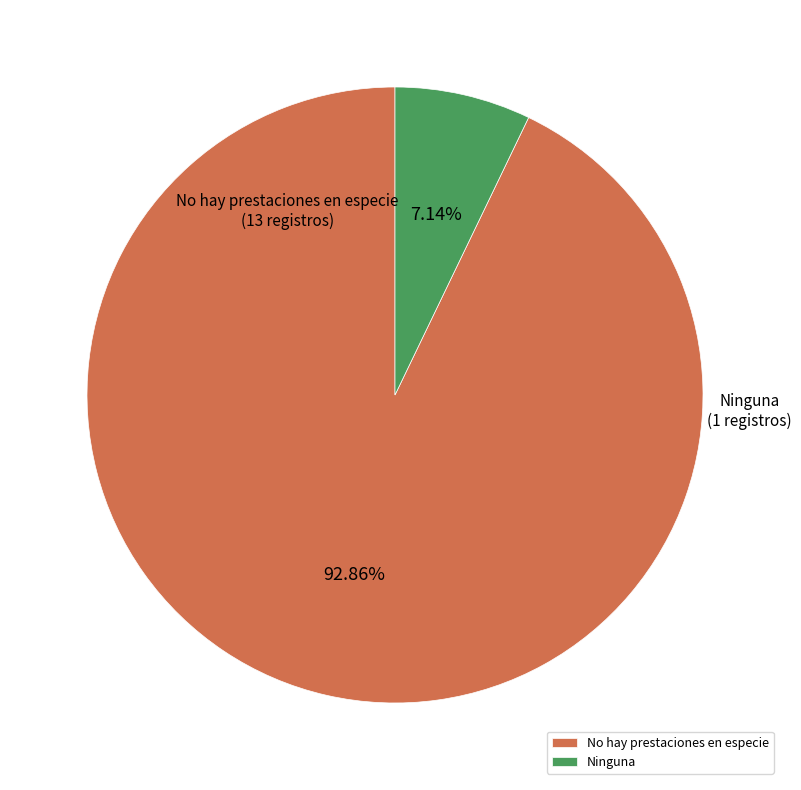

Is No hay prestaciones en especie the majority of the pie?

Yes